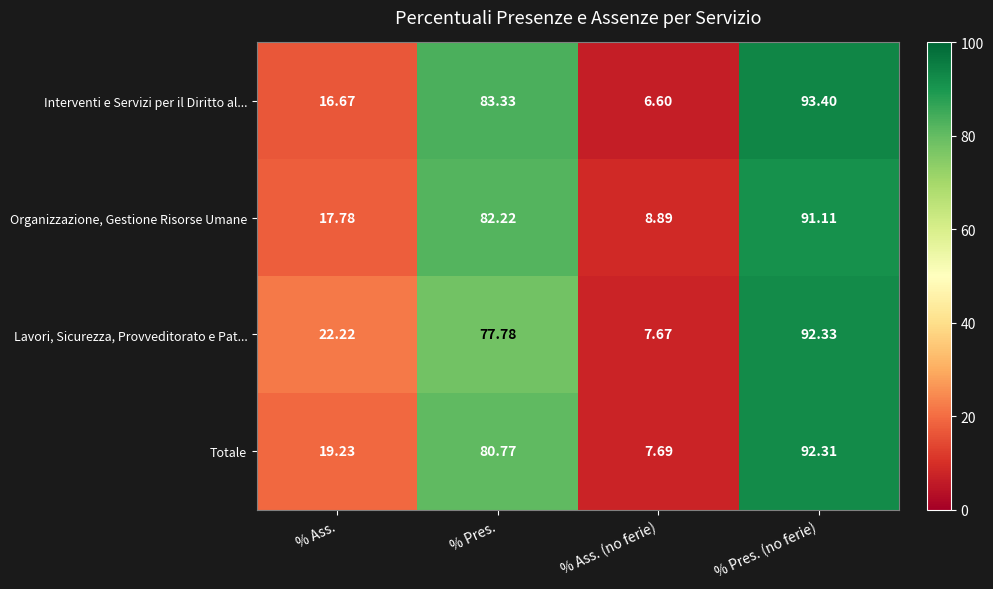

Which series has the largest range (max minus min)?

Interventi e Servizi per il Diritto al...